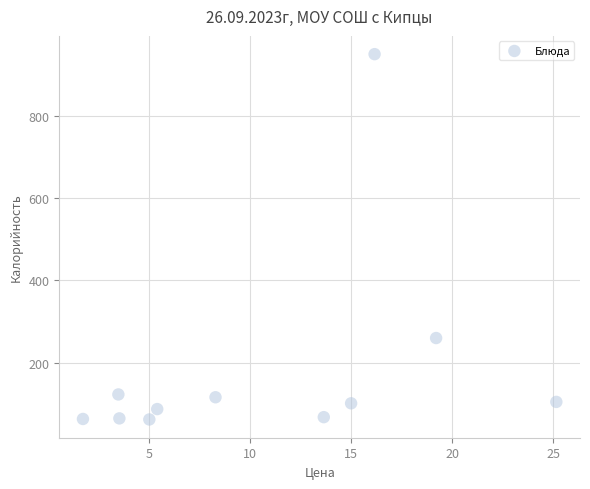

What Y value in the scatter plot is closest to 505?

260.0